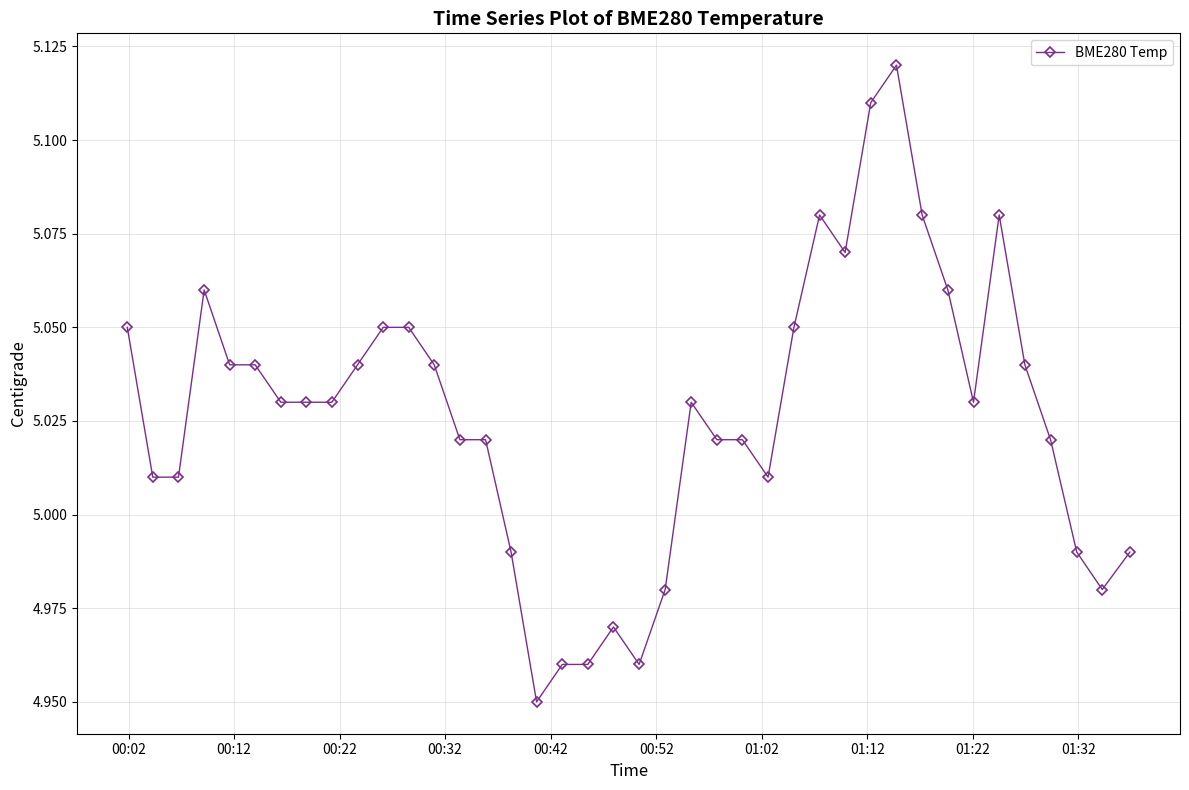

True or false: the data has more than 1 interior local peaks.

True